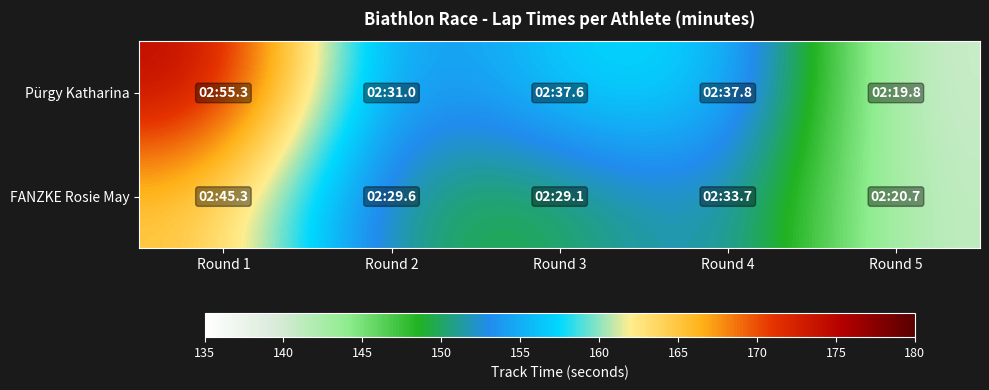

How many data points does each series have?

5